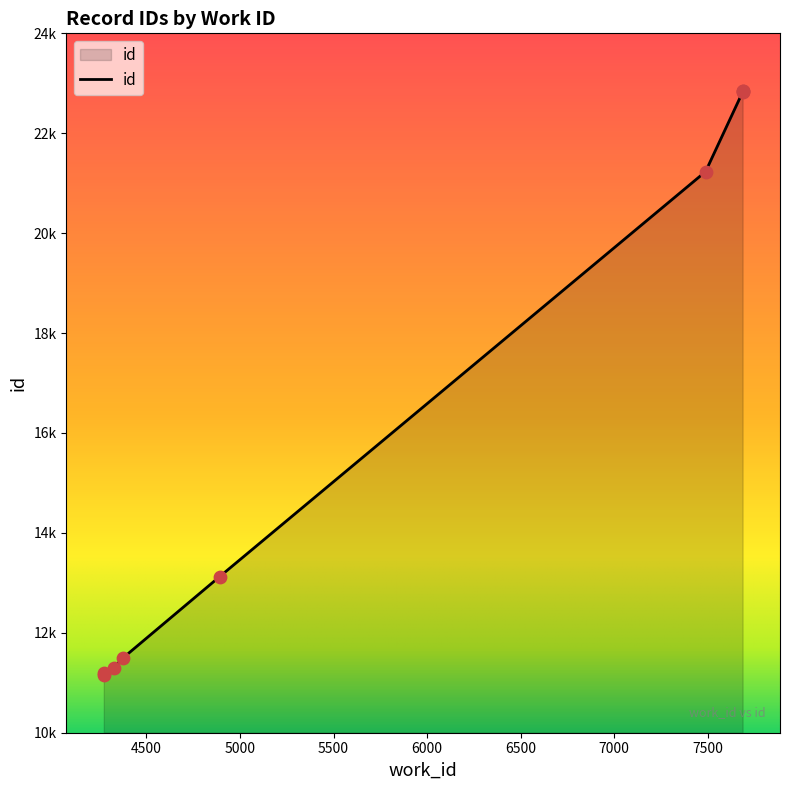

What is the change in value from 4374 to 7687?

+11343